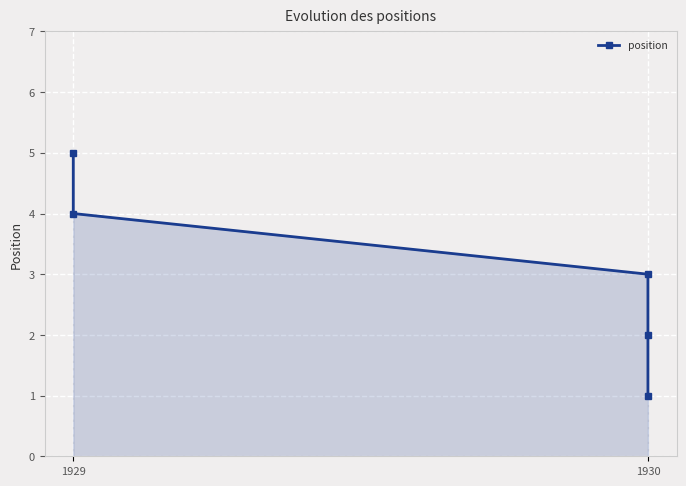

What value does the data have at 1929?

5